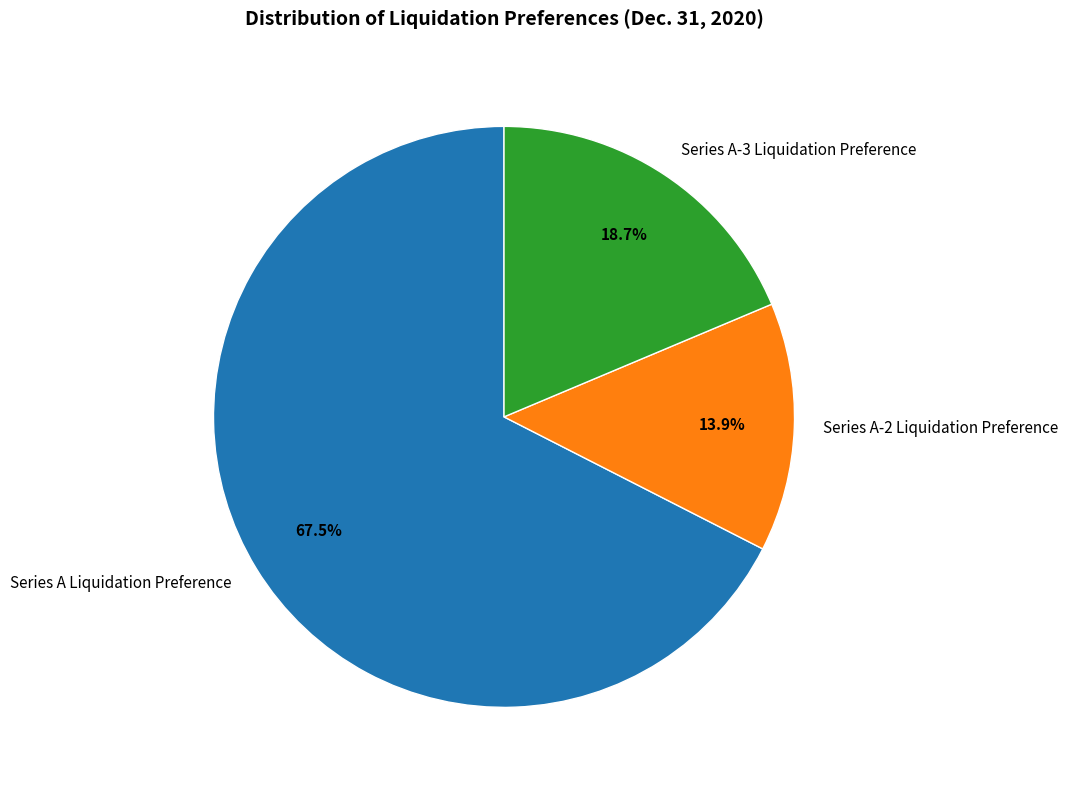

How much of the chart is everything except Series A-2 Liquidation Preference?

86.1%